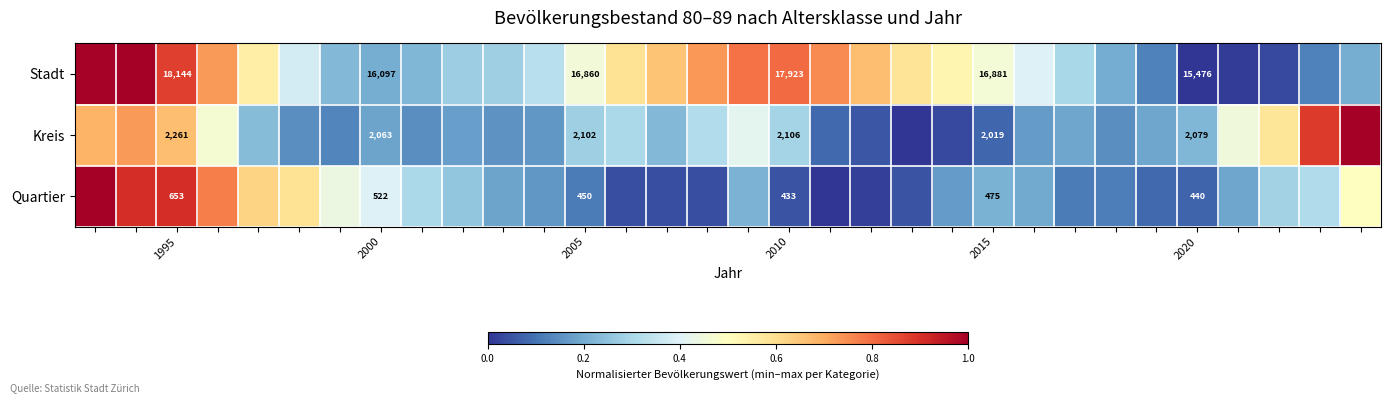

Count the number of categories in the chart.

32